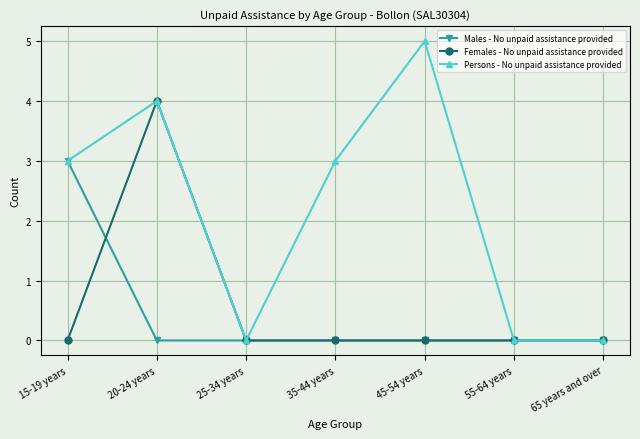

True or false: Females - No unpaid assistance provided has more than 0 interior local peaks.

True